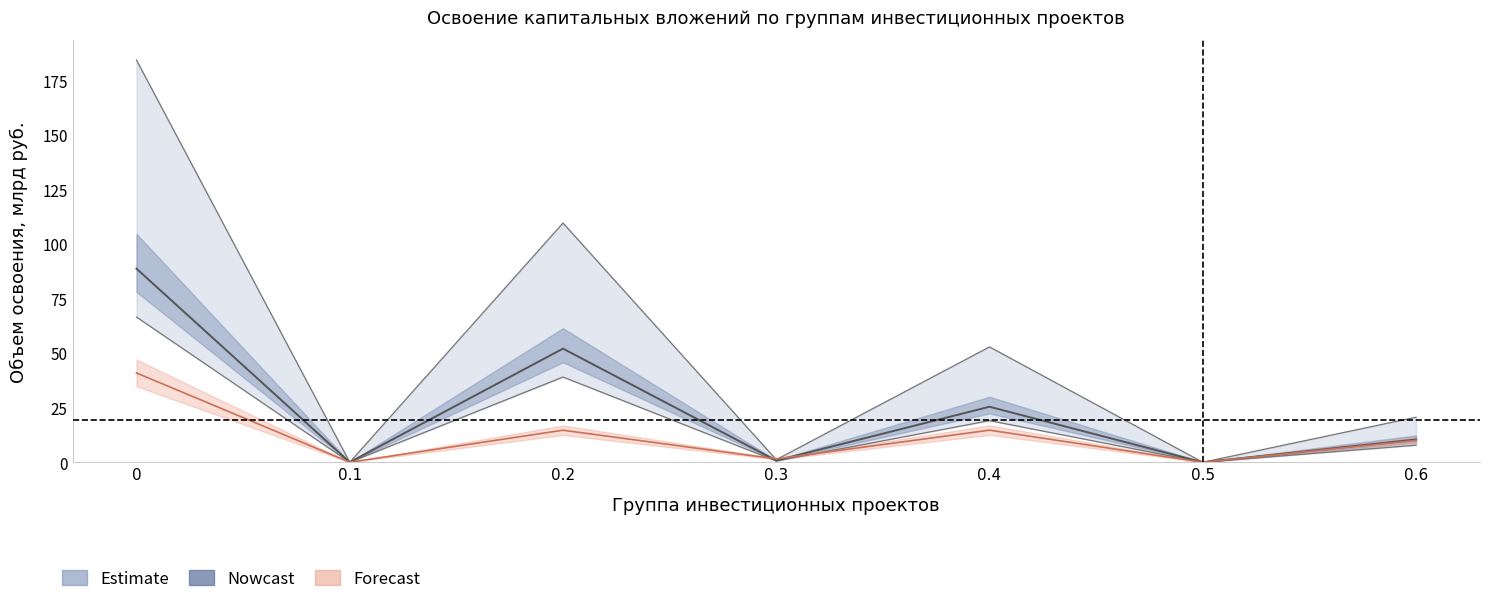

What is the total value across all series at 0.3?

4.1